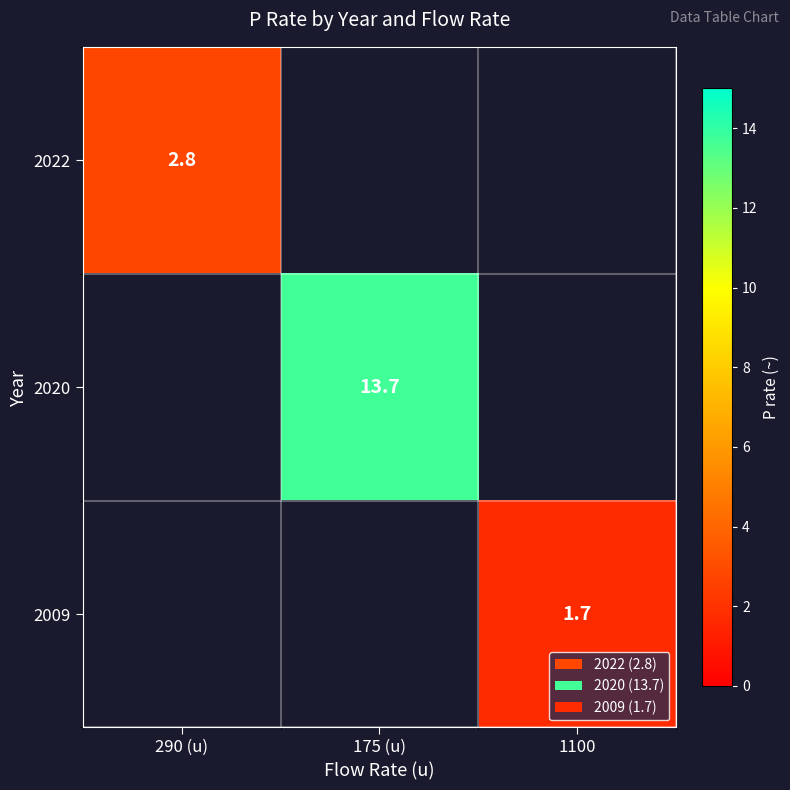

The 2009 series shows 0.8 at 1100. True or false?

False